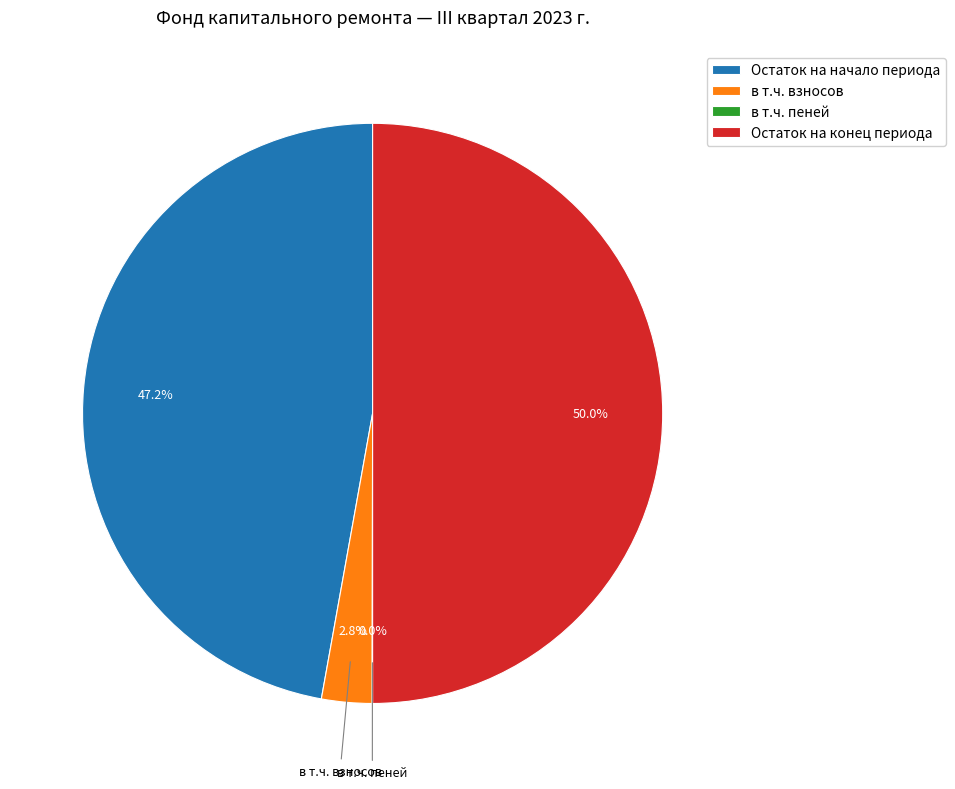

Which has a higher value, Остаток на конец периода or Остаток на начало периода?

Остаток на конец периода